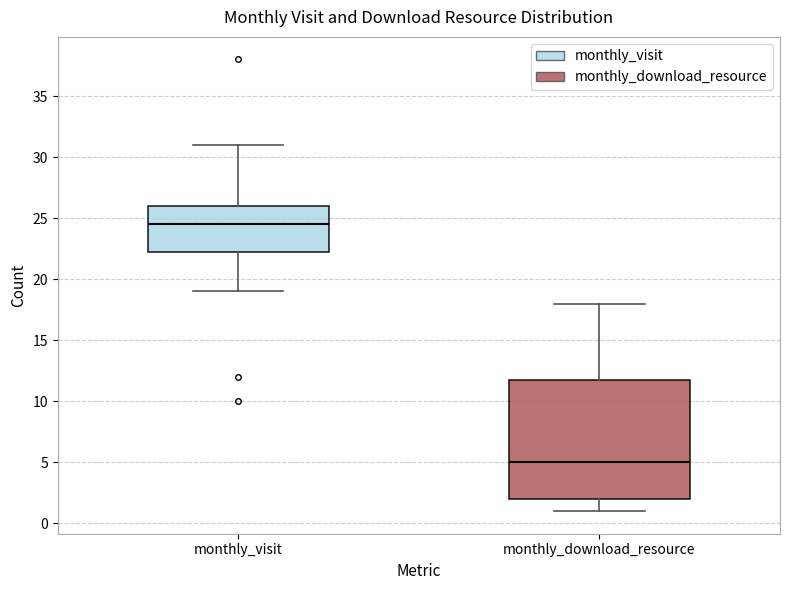

Where does the median line of the box for monthly_download_resource sit on the y-axis? The values are not printed on the chart, so give them approximately, as read against the axis.

5.0